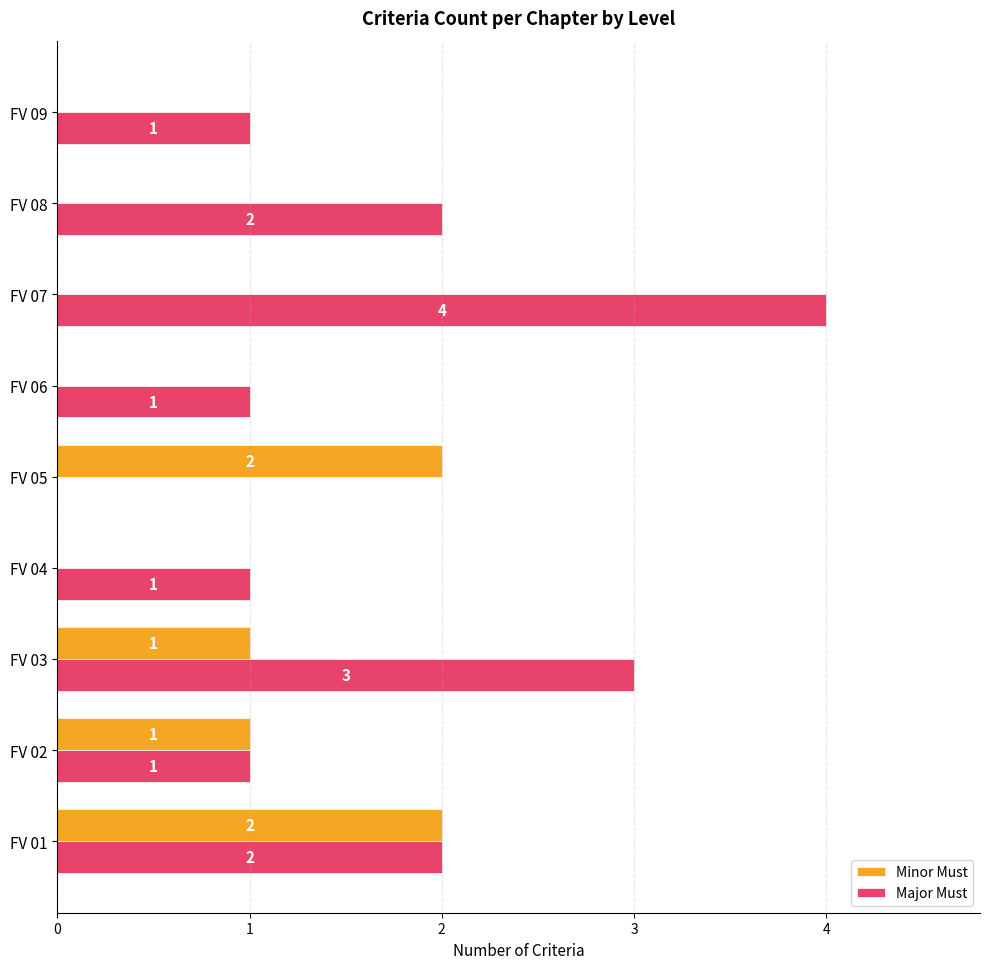

What is the sum of the Major Must values at FV 06 and FV 03?

4